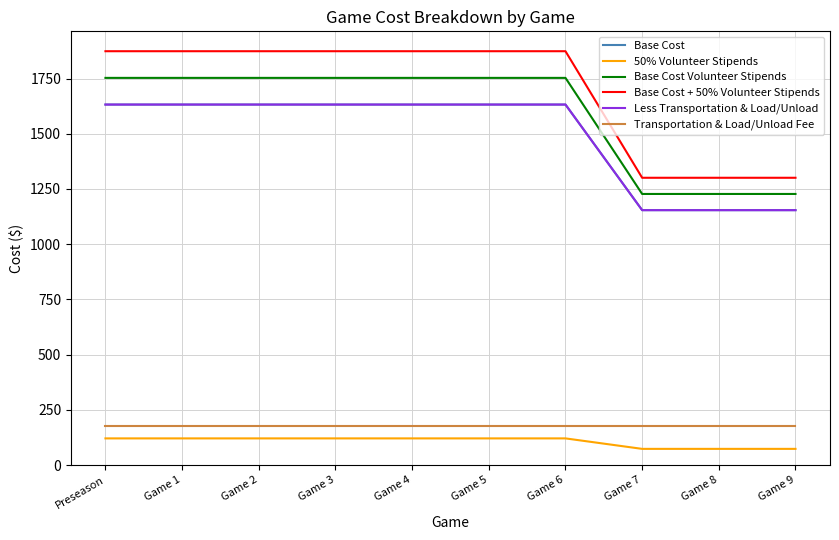

What is the minimum value for Less Transportation & Load/Unload?

1154.1